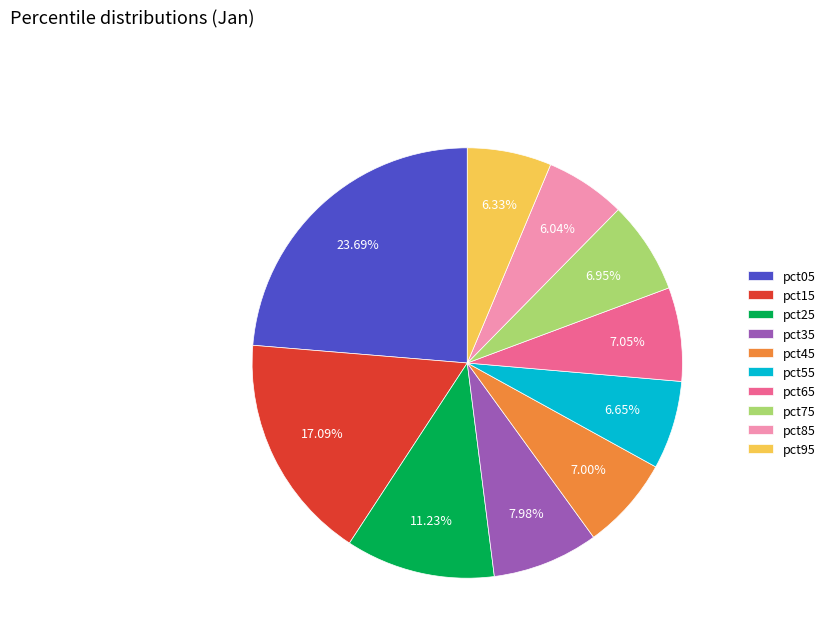

Is pct15 the majority of the pie?

No